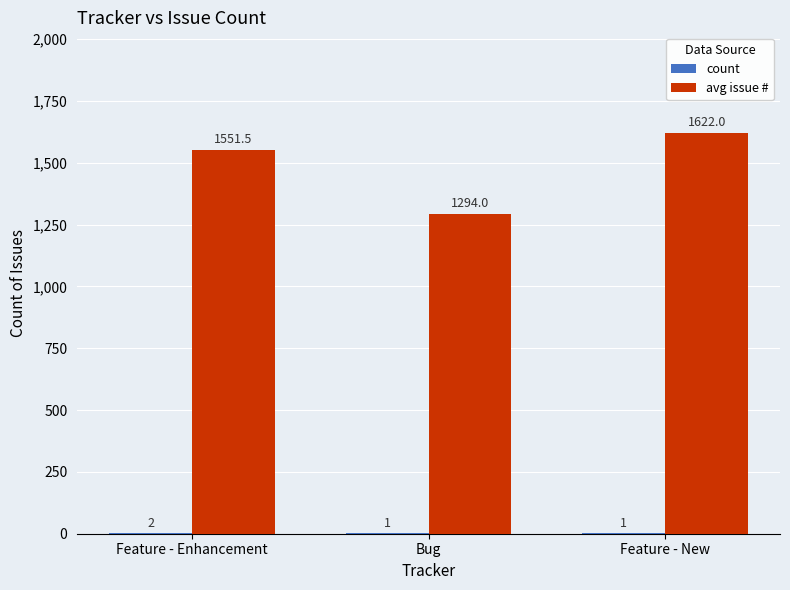

Are the bars grouped side by side (vs. stacked)?

Yes